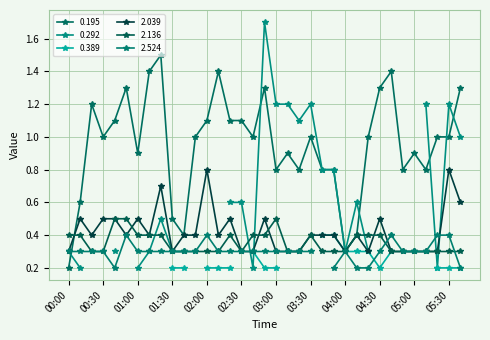

After their last crossing, which series has the higher values: 2.039 or 0.195?

0.195